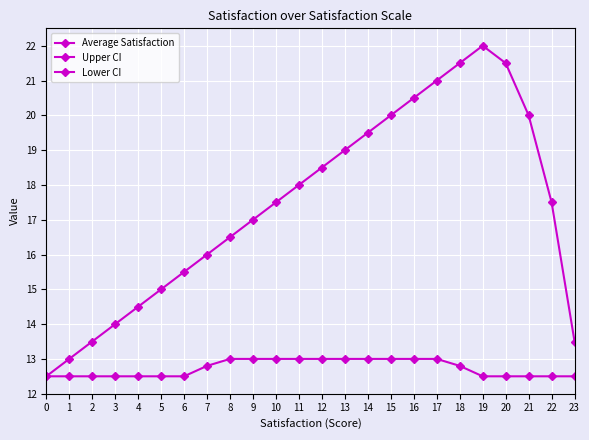

List the labels in order of Upper CI value, largest first.

19, 18, 20, 17, 16, 15, 21, 14, 13, 12, 11, 10, 22, 9, 8, 7, 6, 5, 4, 3, 2, 23, 1, 0